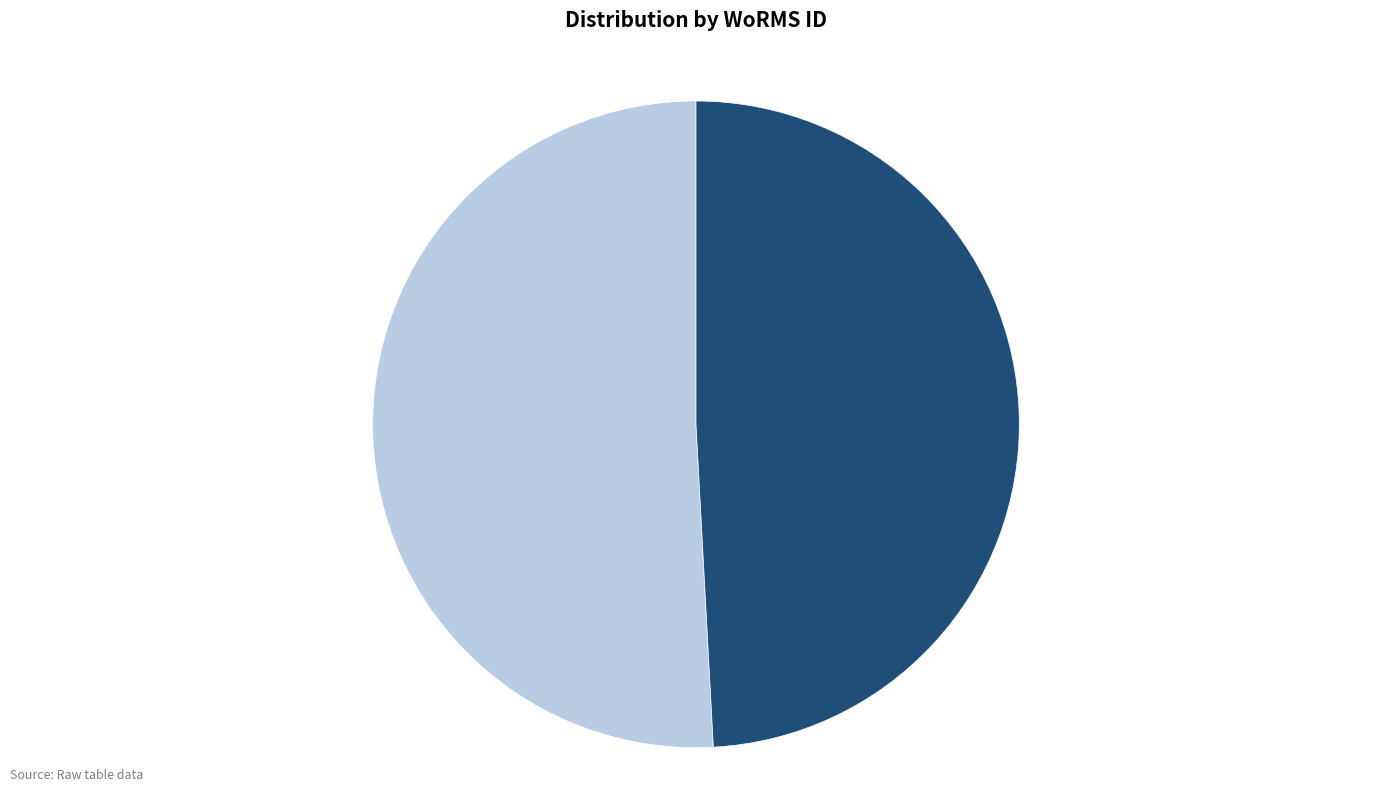

To the nearest percent, what is the combined percentage of RCC7893 and RCC5411?

100%